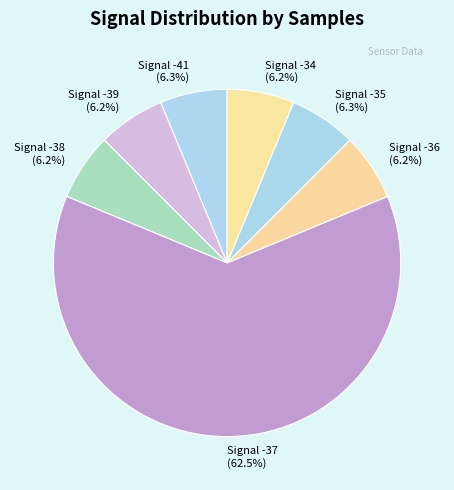

What portion of the pie excludes Signal -35 (6.3%)?

93.7%